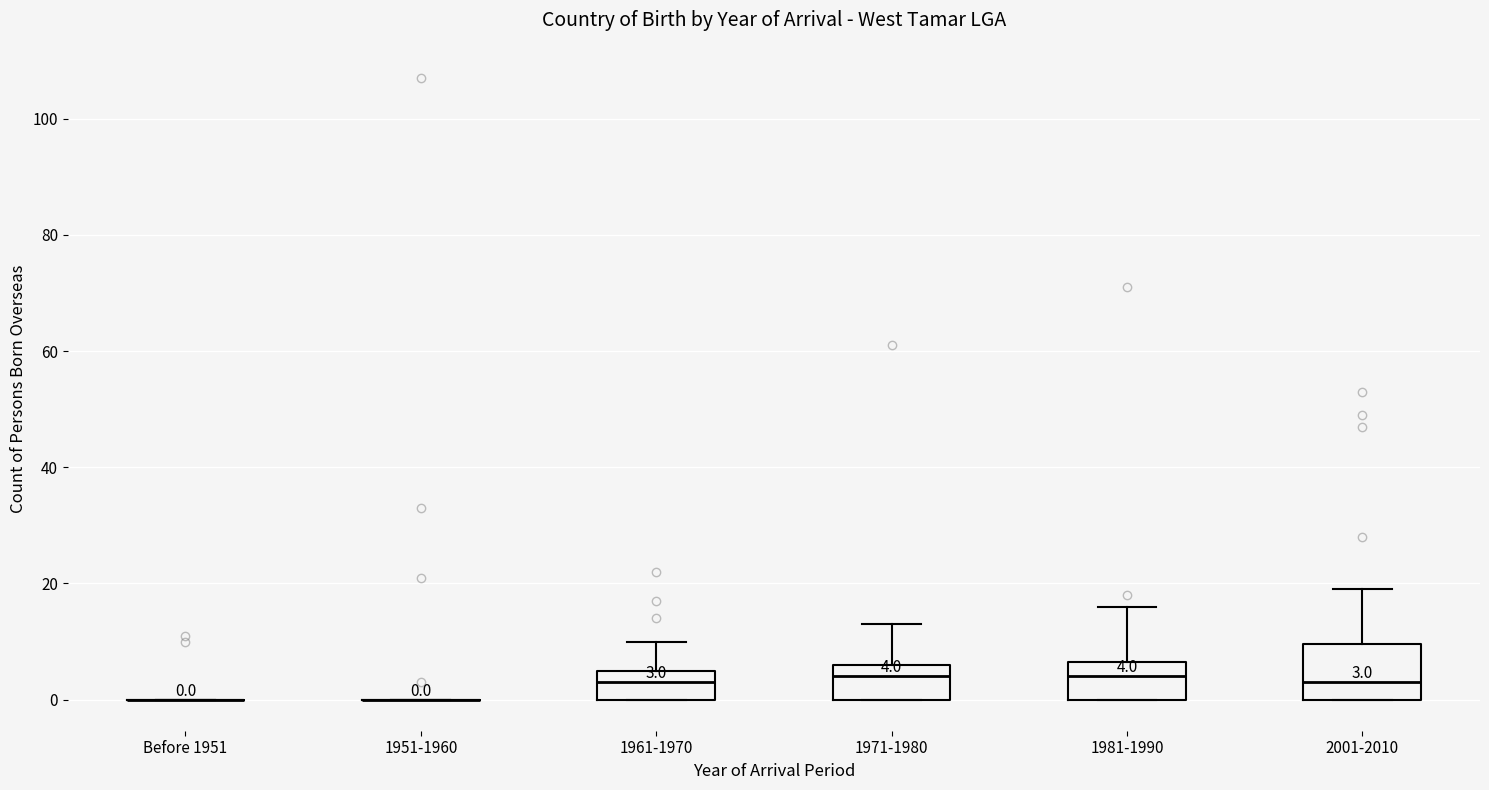

Comparing the boxes themselves (not the whiskers), which one is the tallest?

2001-2010